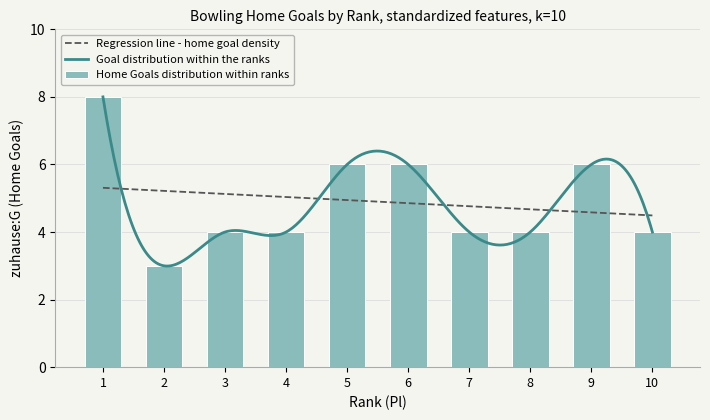

What is the value of the 4th bar from the left?

4